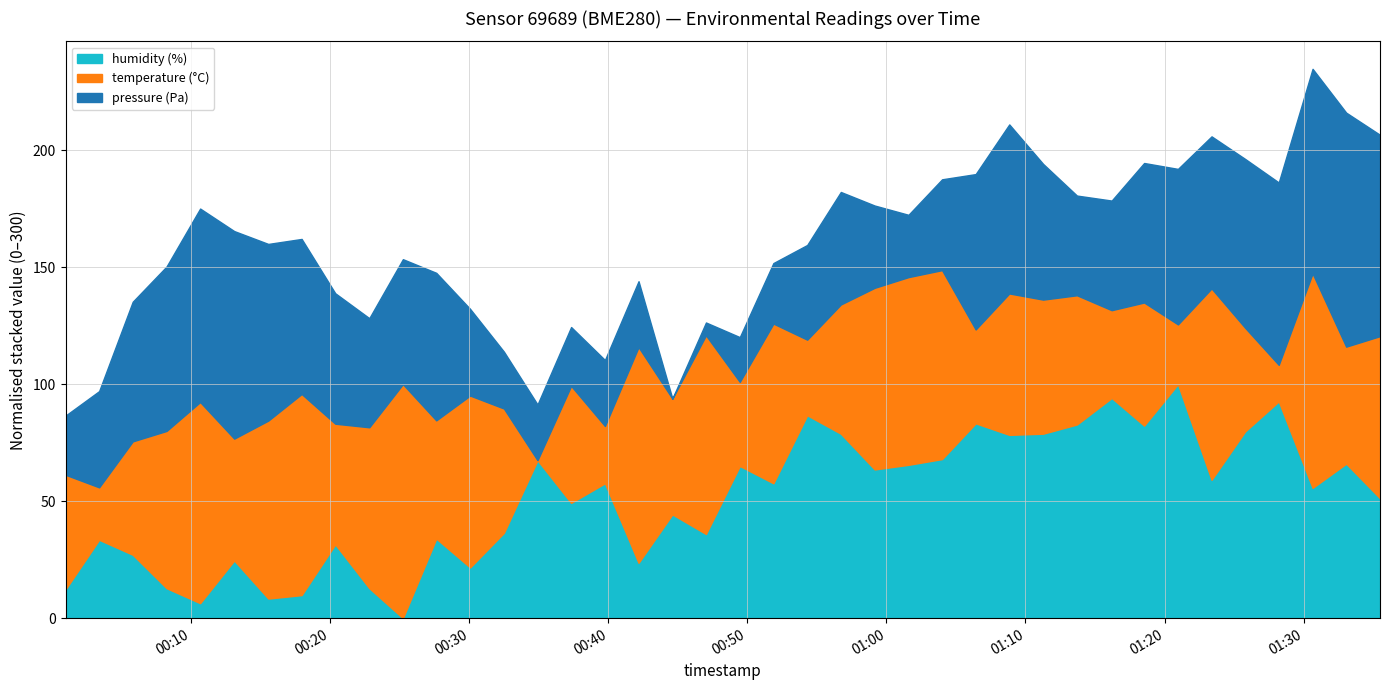

True or false: humidity (%) has a value of 12.7 at 2022-12-01T01:08:50.

False